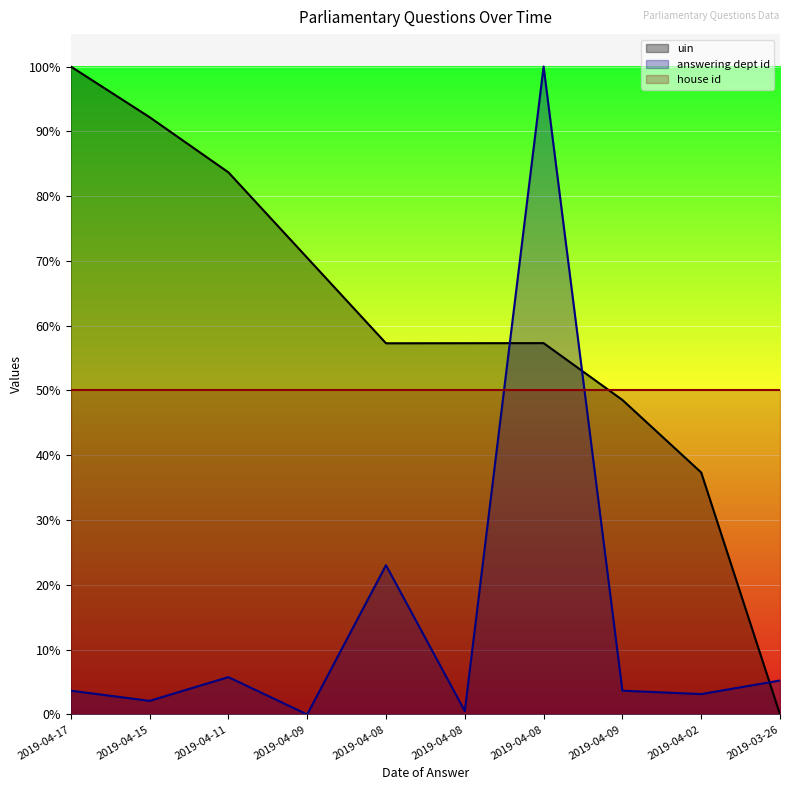

What is the difference between the second highest and second lowest values in the answering dept id series?

0.2